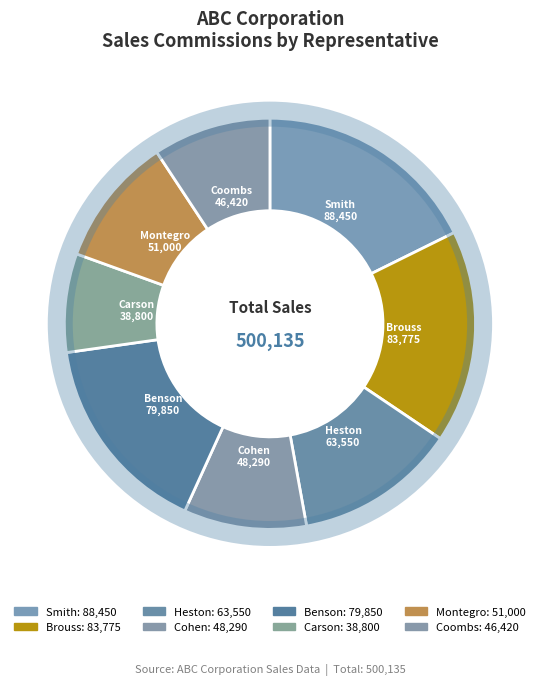

Is the sum of Benson and Heston greater than half?

No